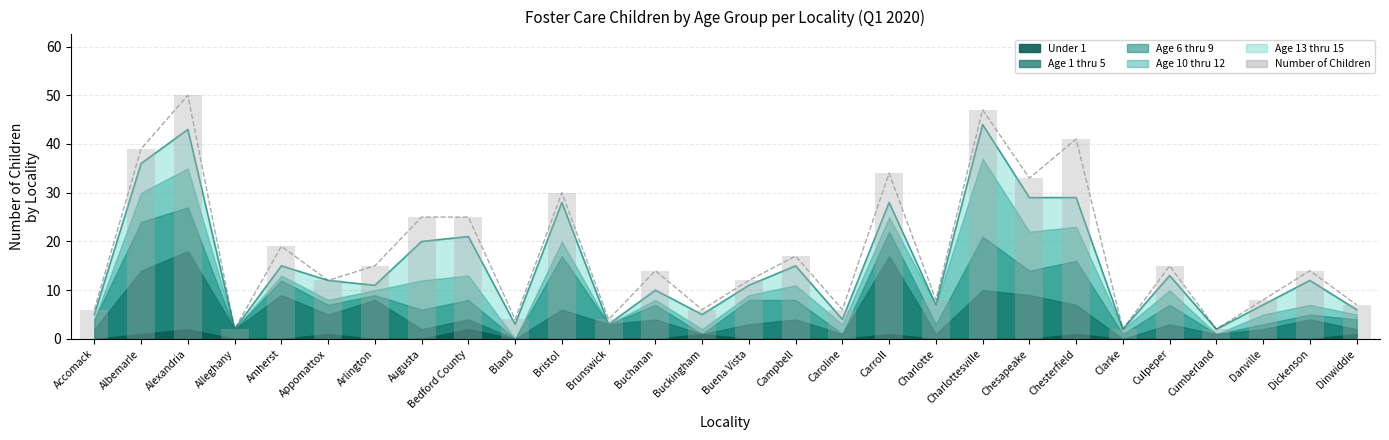

What is the difference between the values at Accomack and Cumberland?

4